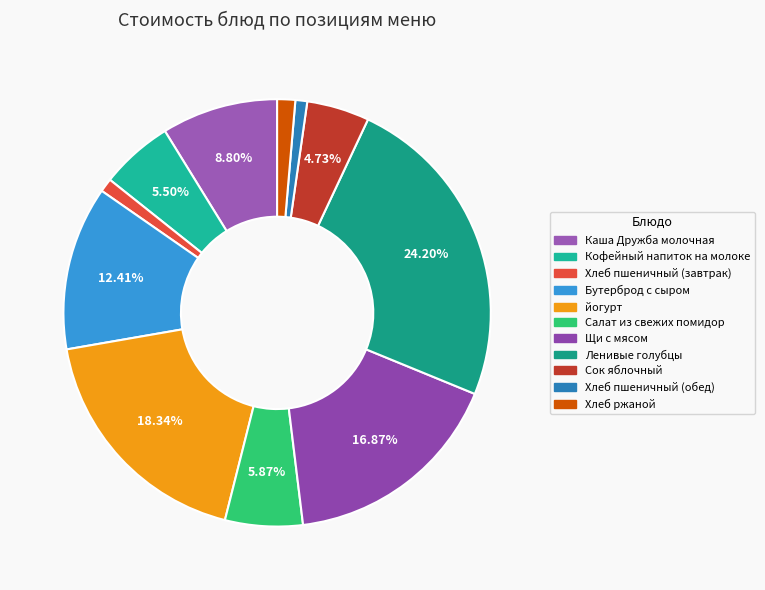

To the nearest percent, what is the average slice percentage?

9%